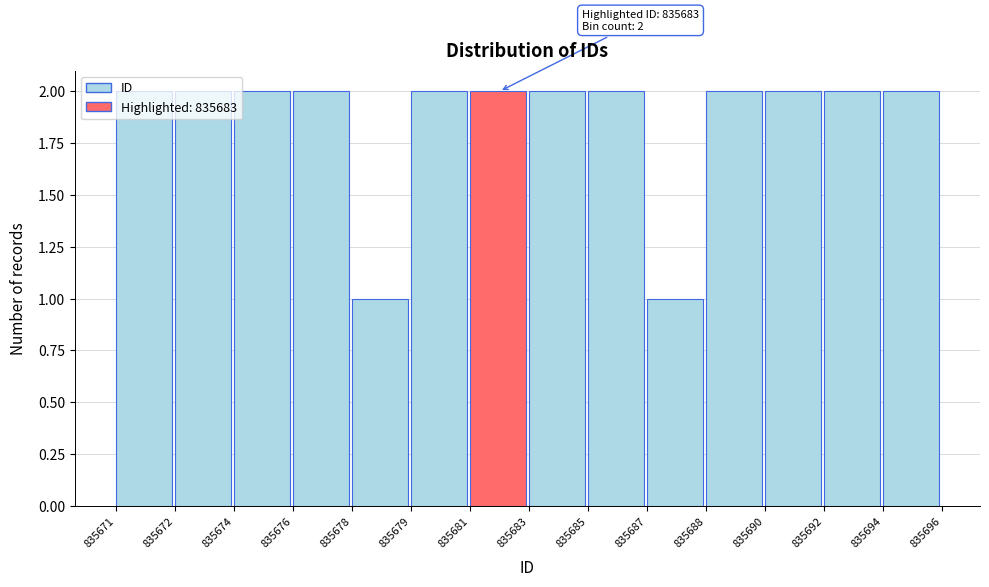

What is the sum of the values at 835676 and 835679?

4